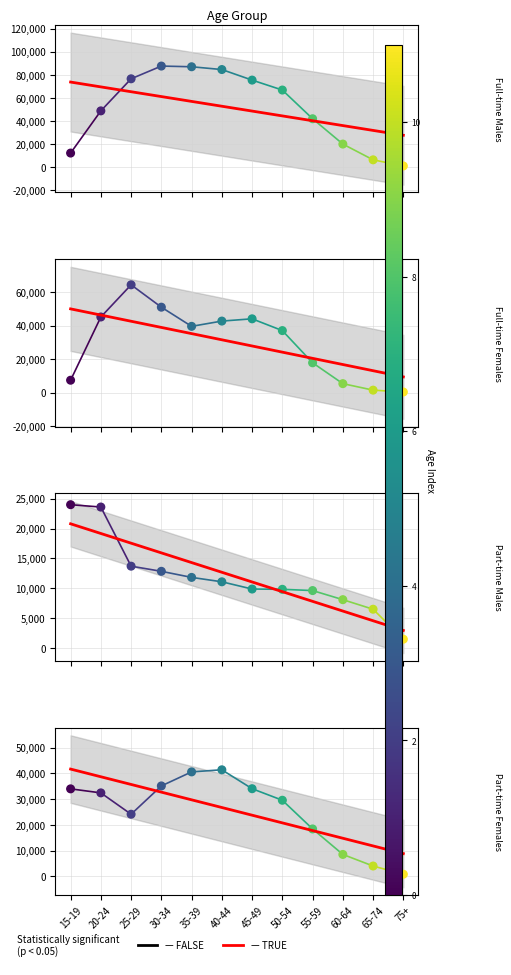

Is the value of Full-time Males at 75+ greater than the value of Full-time Females at 60-64?

No